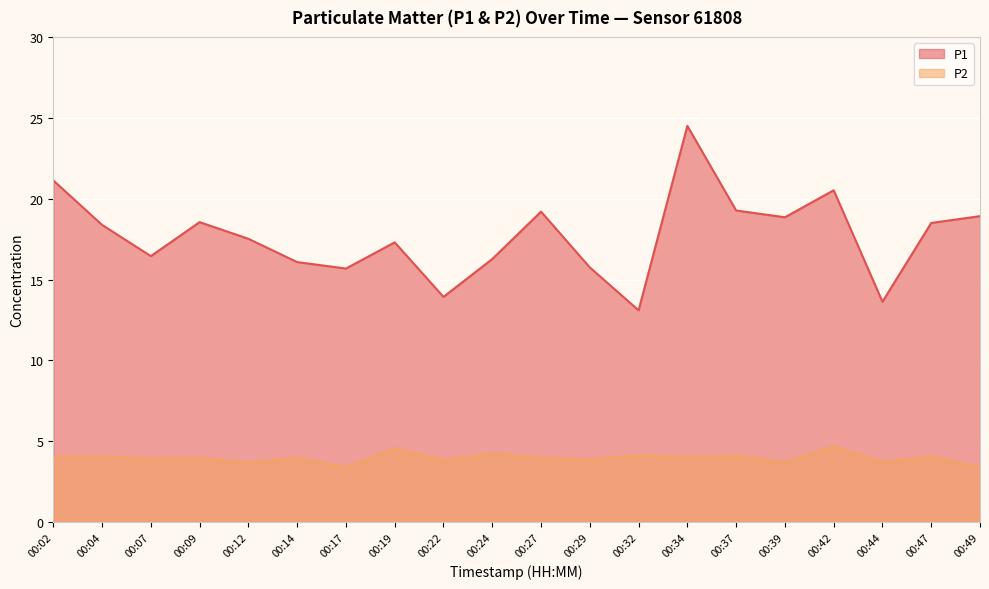

List the series in order of their overall mean, highest first.

P1, P2